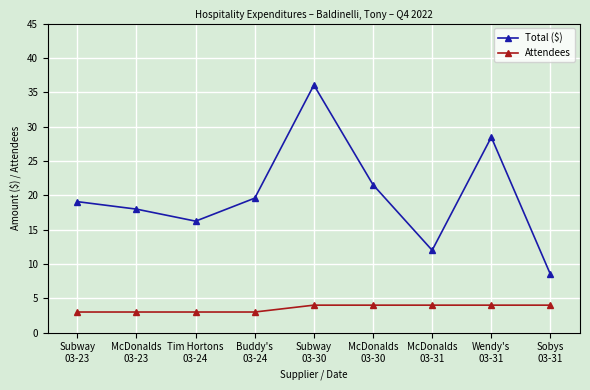

Which series has the widest spread of values?

Total ($)